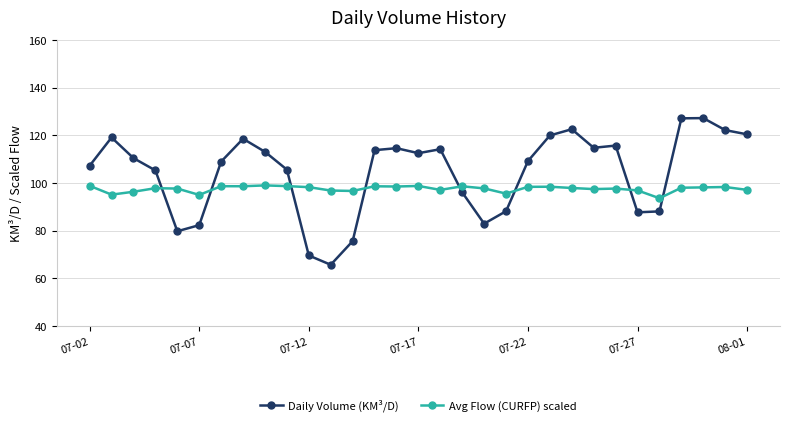

What is the difference between the second highest and second lowest values in the Avg Flow (CURFP) scaled series?

3.8